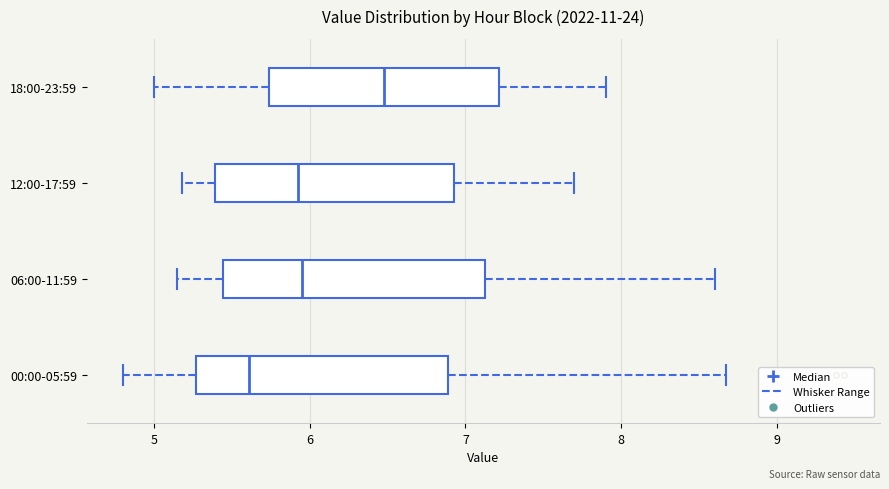

Reading bottom to top, transcribe this box plot: for each box, give where its median line is, the range the box spans, and where its two whiskers end, as read against the x-axis. The values are not printed on the chart, so give them approximately, as read against the axis.

00:00-05:59: median 5.6, box 5.3 to 6.9, whiskers 4.8 to 8.7
06:00-11:59: median 6.0, box 5.4 to 7.1, whiskers 5.2 to 8.6
12:00-17:59: median 5.9, box 5.4 to 6.9, whiskers 5.2 to 7.7
18:00-23:59: median 6.5, box 5.7 to 7.2, whiskers 5.0 to 7.9